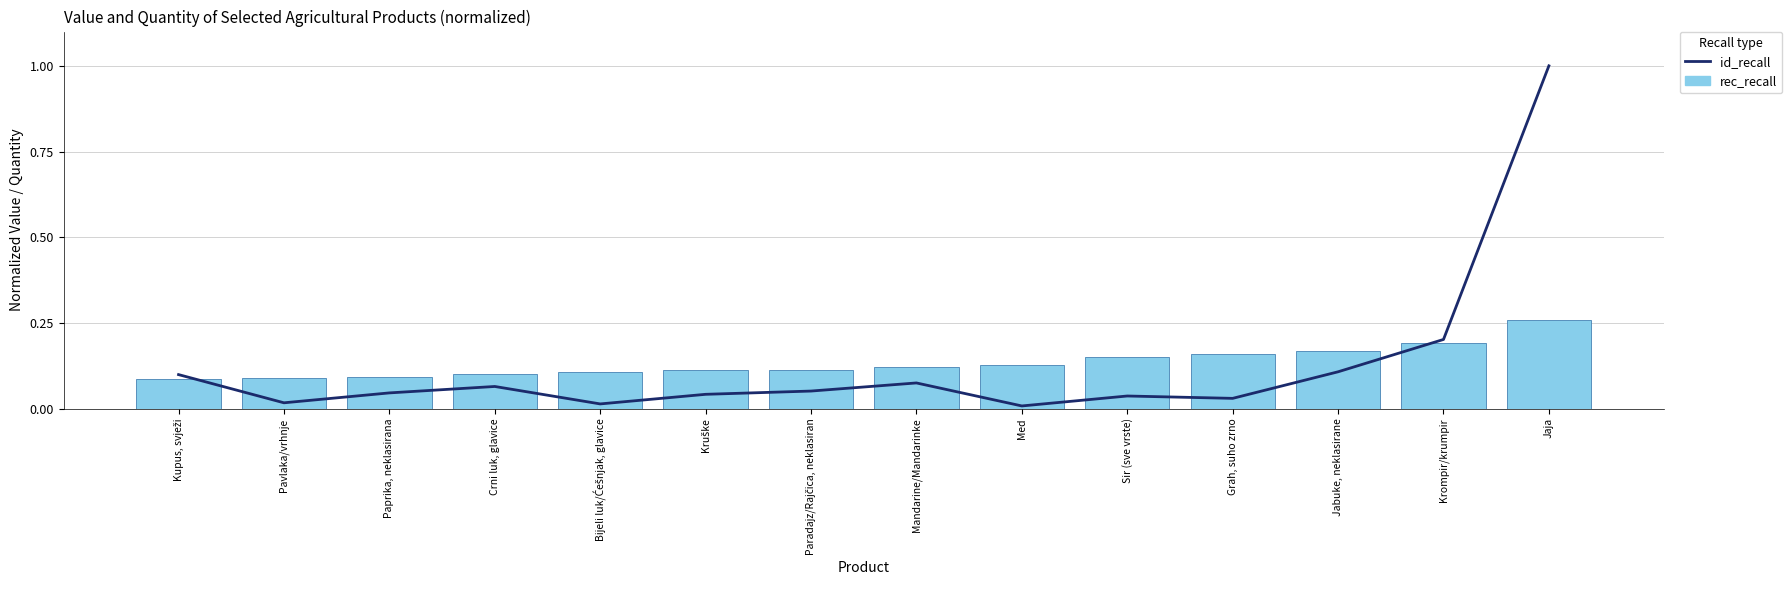

At which label is id_recall closest to 0?

Med